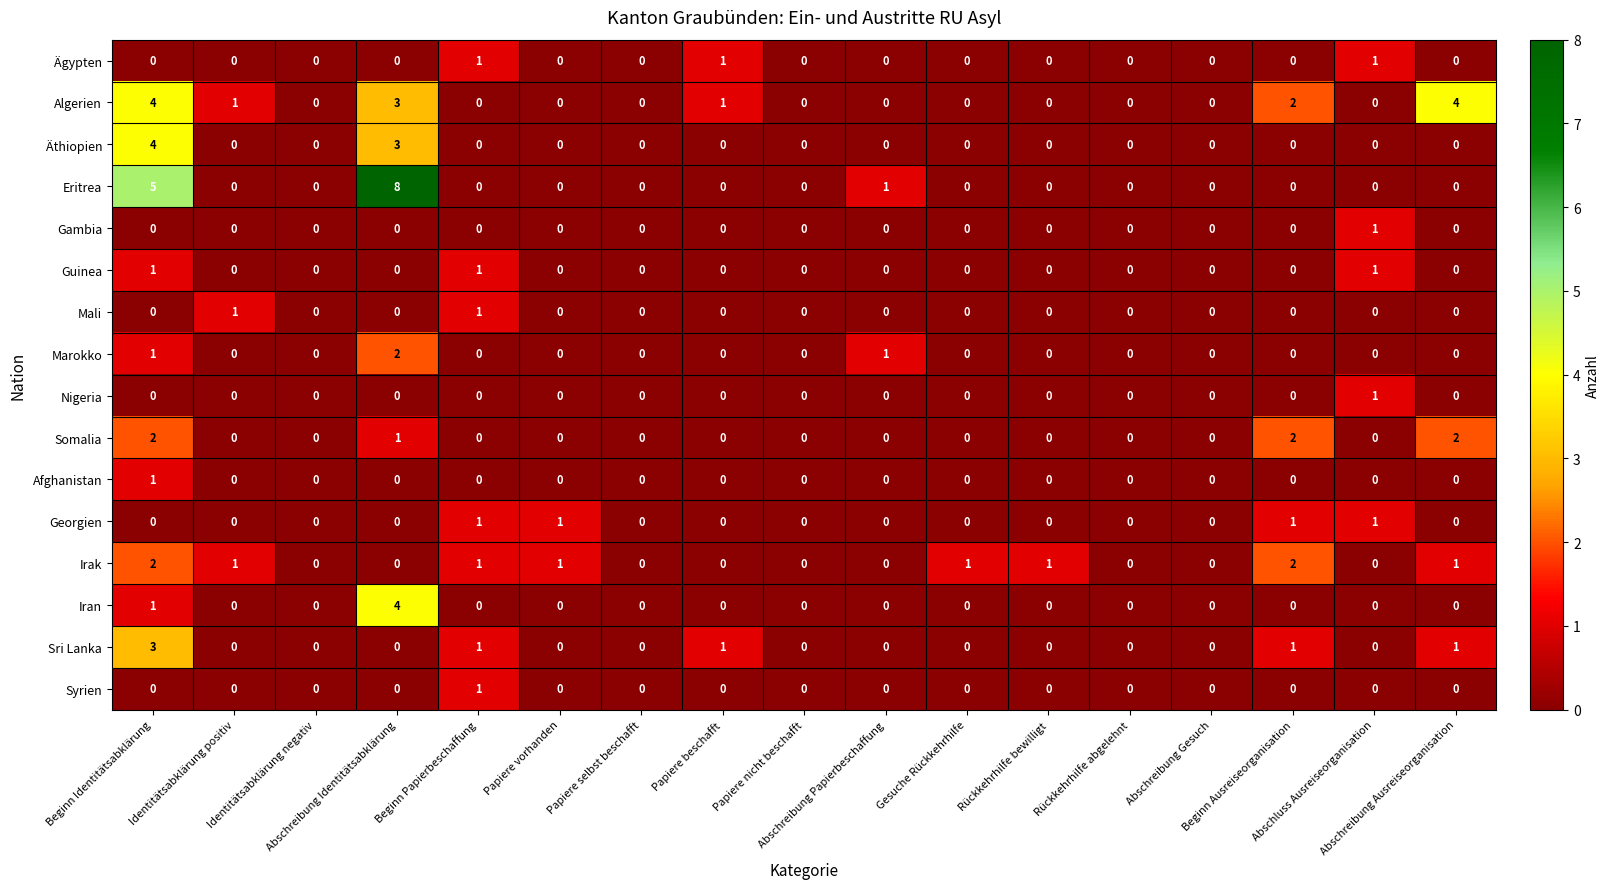

Which series has the largest total across all categories?

Algerien